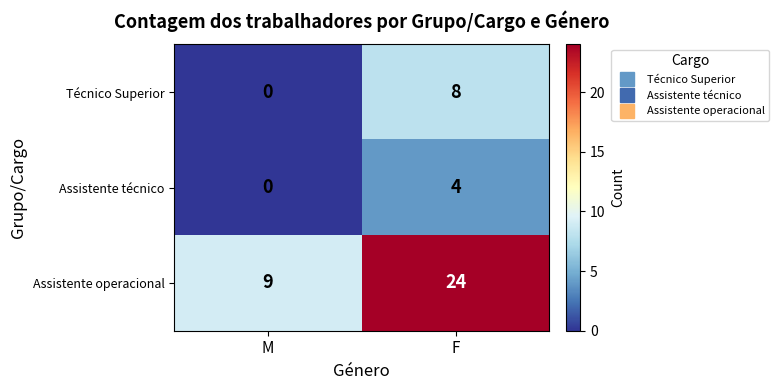

What is the difference between the maximum and minimum values in the Assistente operacional series?

15